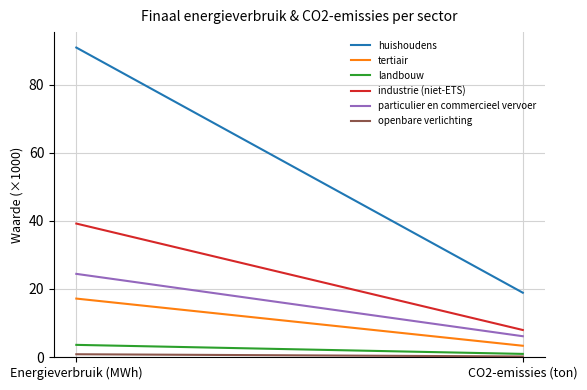

Reading right to left, list all the values displayed in this chart.

huishoudens: 18.9	91.0
tertiair: 3.3	17.2
landbouw: 0.9	3.6
industrie (niet-ETS): 7.9	39.2
particulier en commercieel vervoer: 6.1	24.4
openbare verlichting: 0.2	0.8